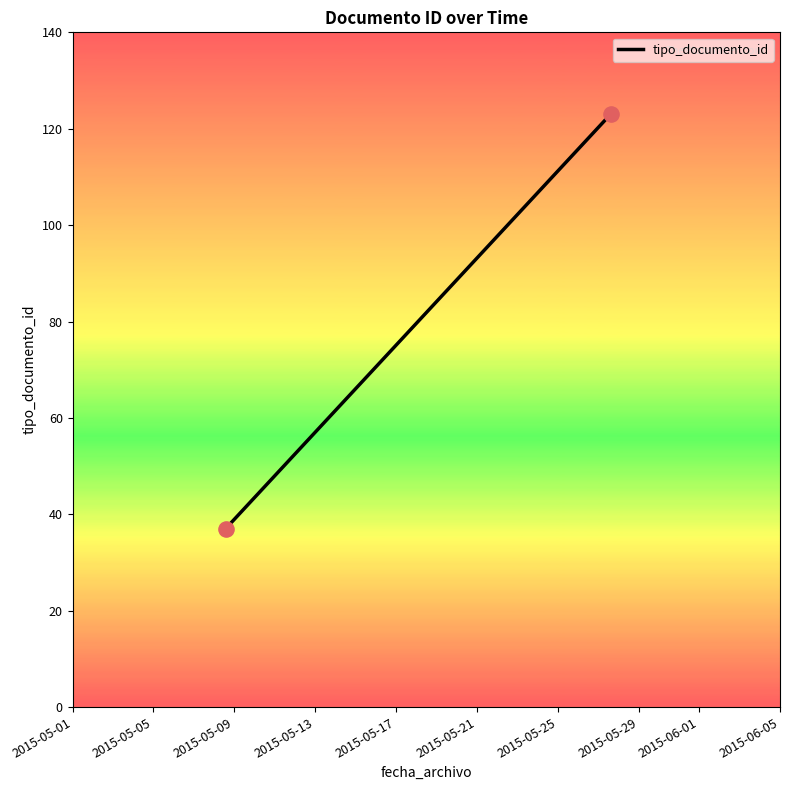

What is the average Y value?

80